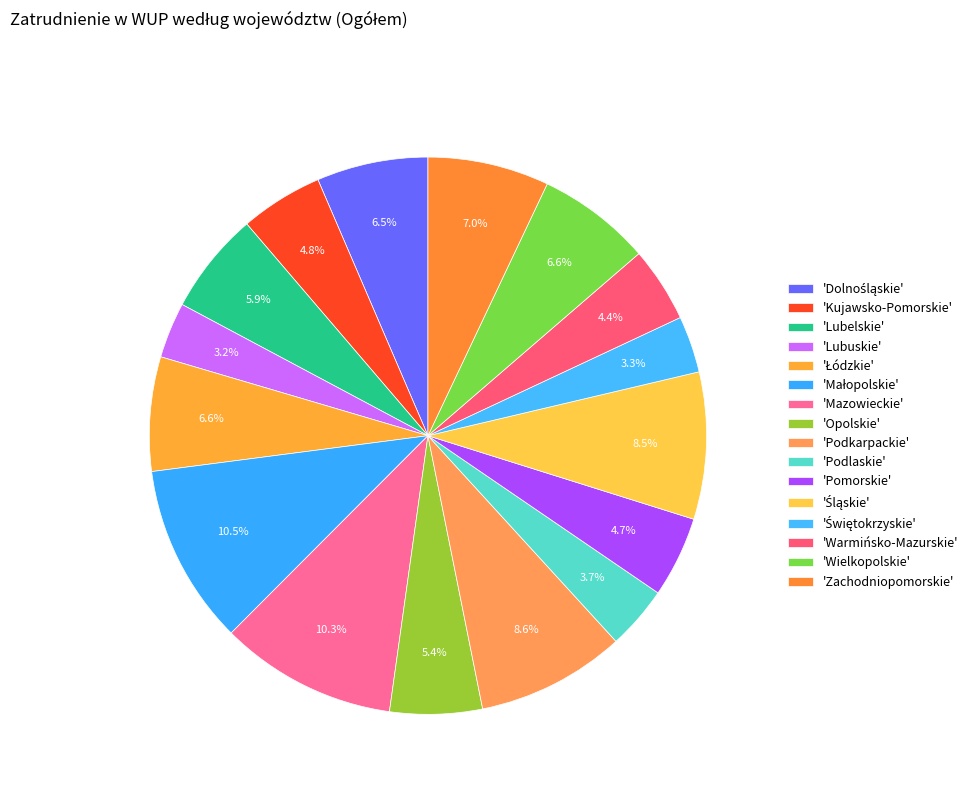

Rank the categories by value from lowest to highest.

Lubuskie, Świętokrzyskie, Podlaskie, Warmińsko-Mazurskie, Pomorskie, Kujawsko-Pomorskie, Opolskie, Lubelskie, Dolnośląskie, Łódzkie, Wielkopolskie, Zachodniopomorskie, Śląskie, Podkarpackie, Mazowieckie, Małopolskie